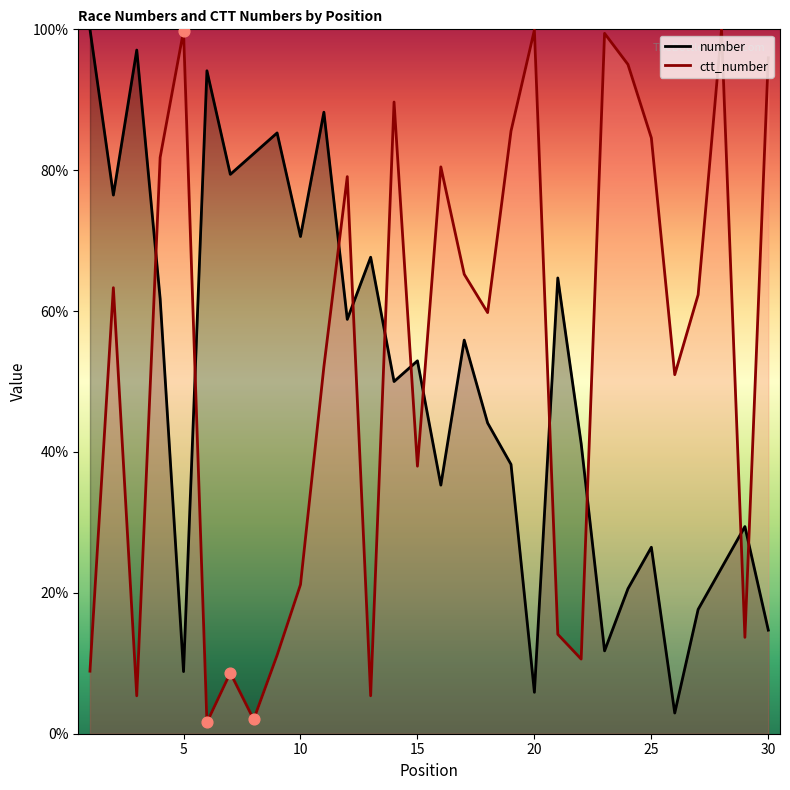

Which series has the largest total across all categories?

ctt_number